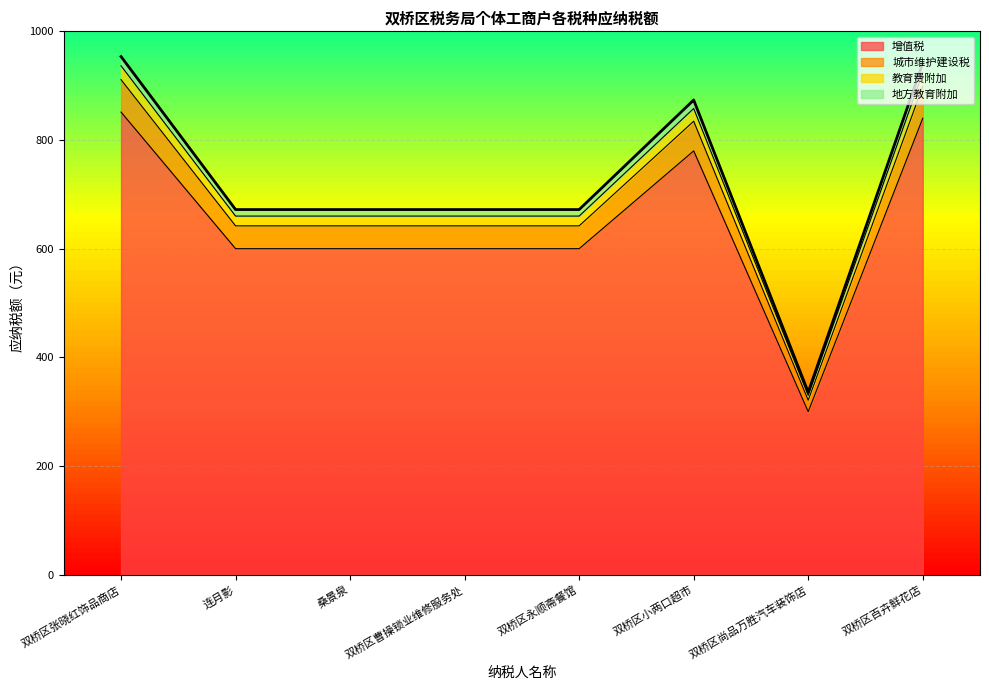

True or false: 地方教育附加 has a value of 873.6 at 双桥区小两口超市.

True